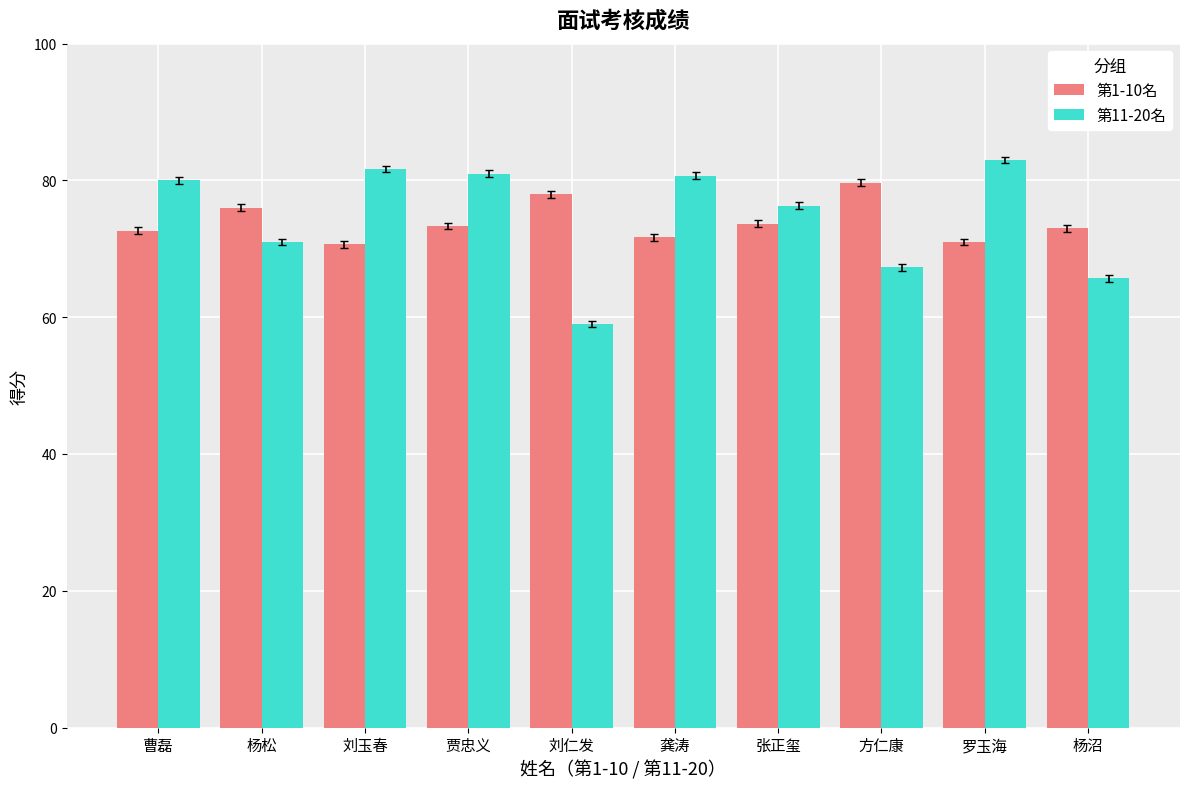

The 第11-20名 series shows 81.0 at 贾忠义. True or false?

True